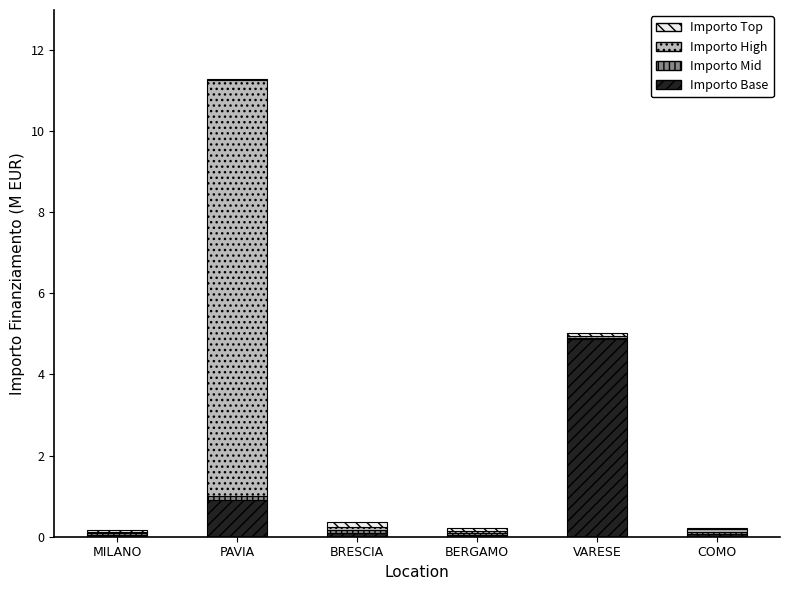

The Importo Base series shows 4.9 at VARESE. True or false?

True